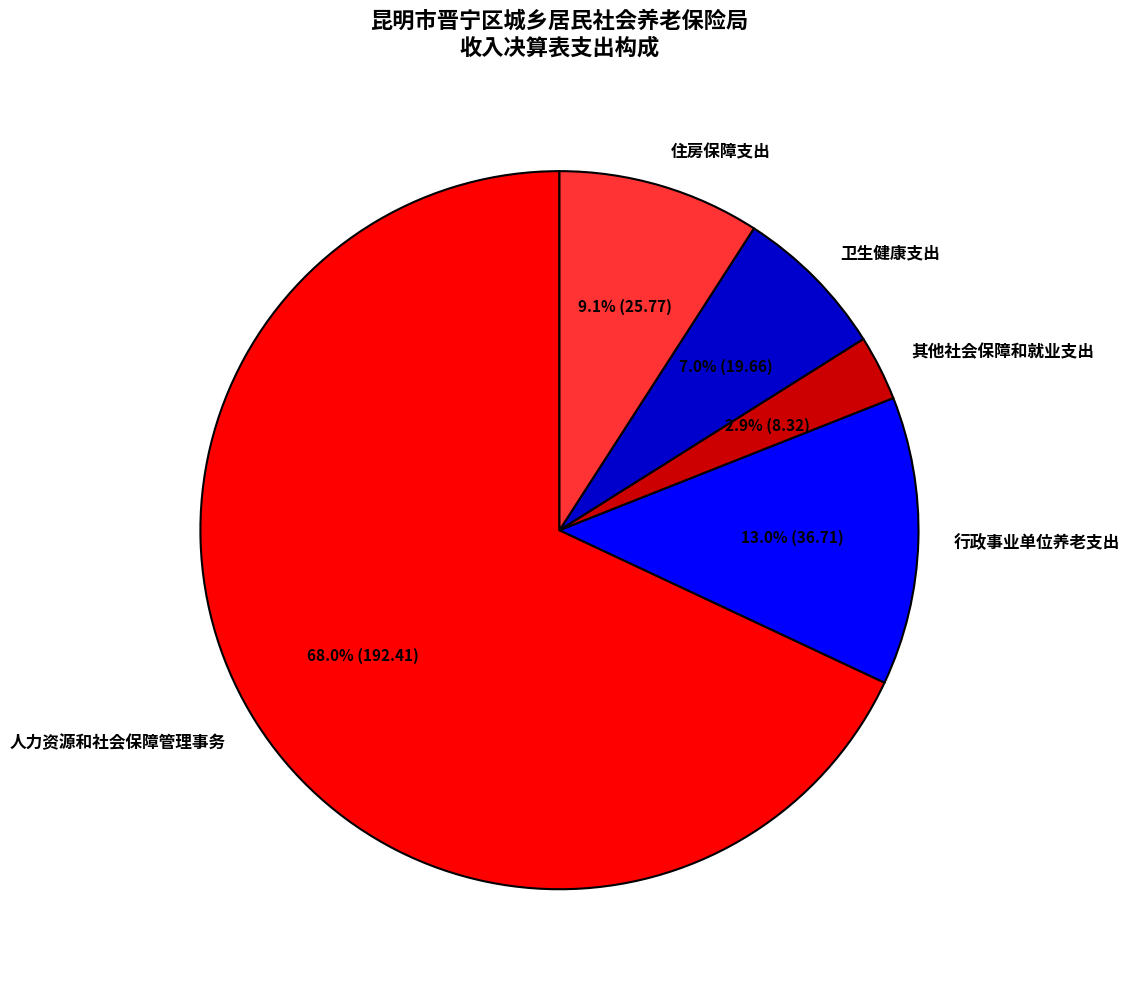

To the nearest percent, what is the difference between the 行政事业单位养老支出 and 卫生健康支出 slice percentages?

6%